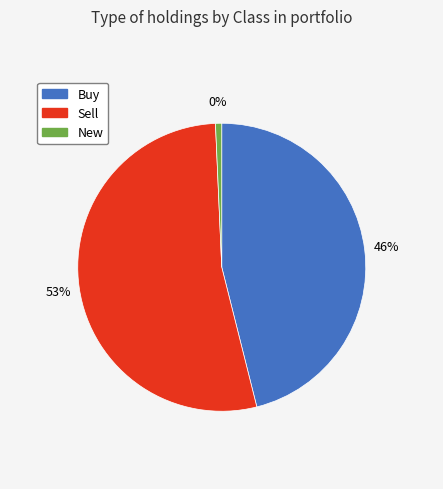

Is Buy the majority of the pie?

No